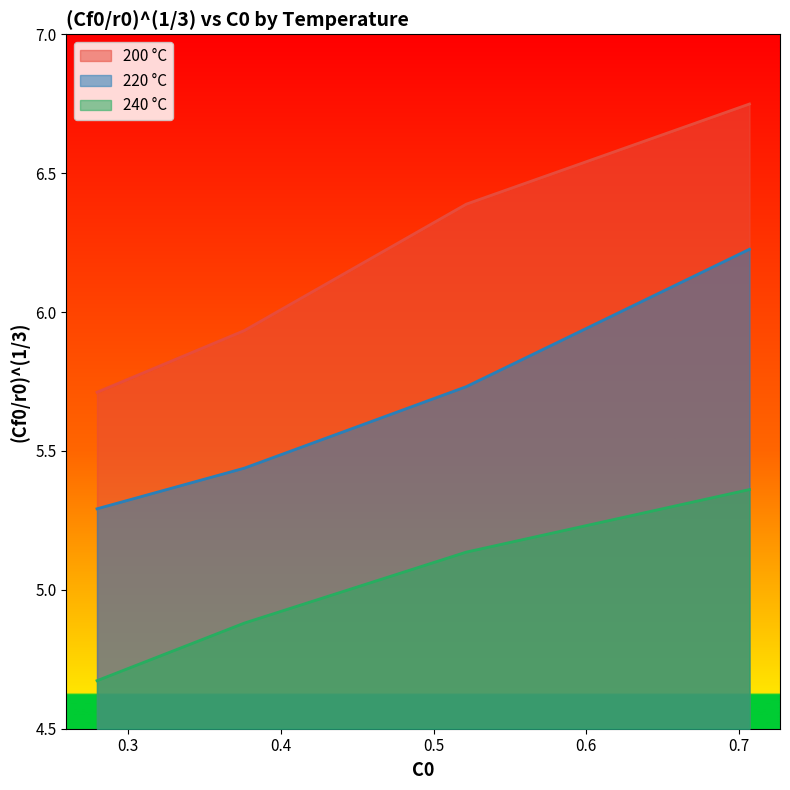

What is the lowest value of the 220 °C series?

5.3